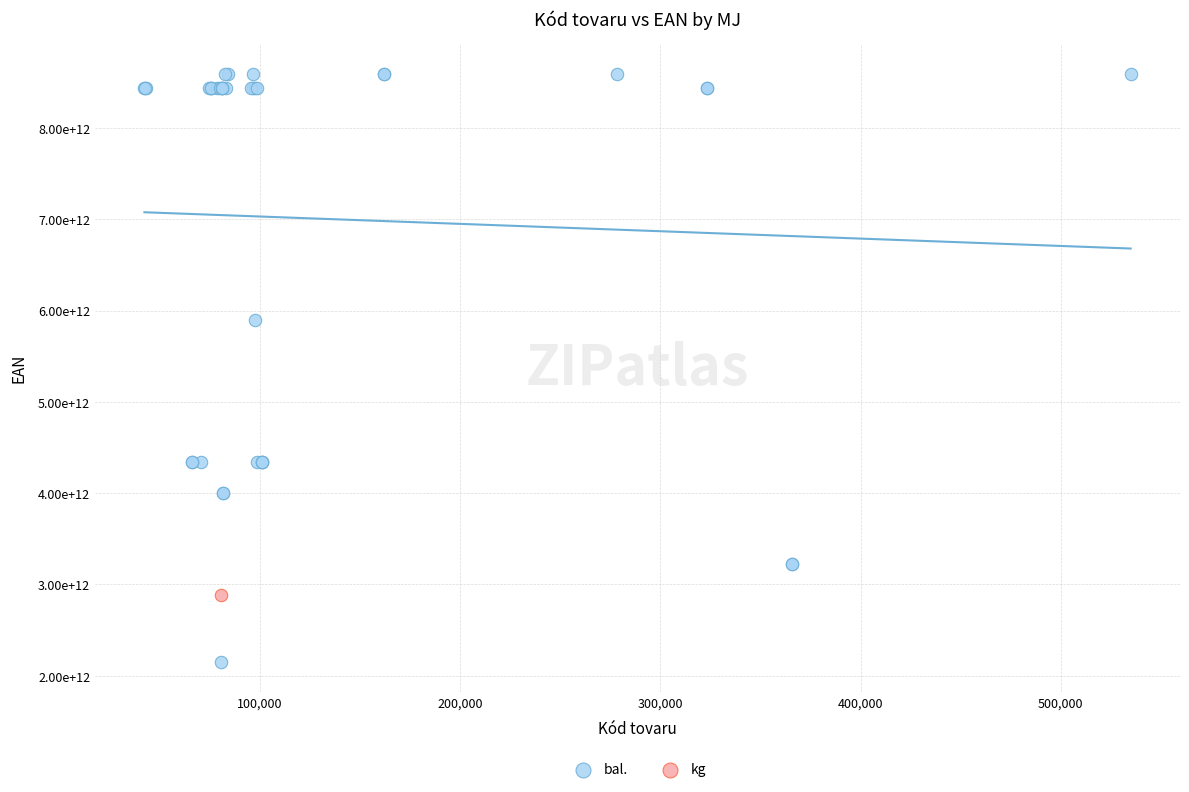

What are all the series names shown in the legend?

bal., kg